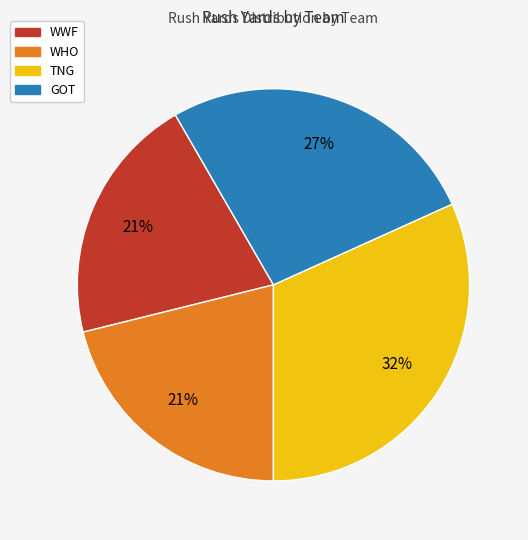

Does WWF account for over 50% of the chart?

No